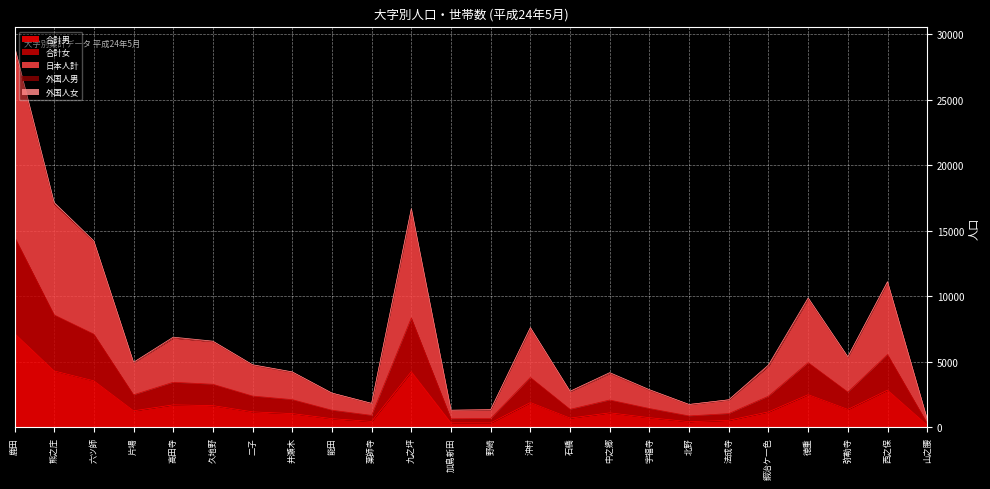

How many data points in 合計男 are less than 1184?

11